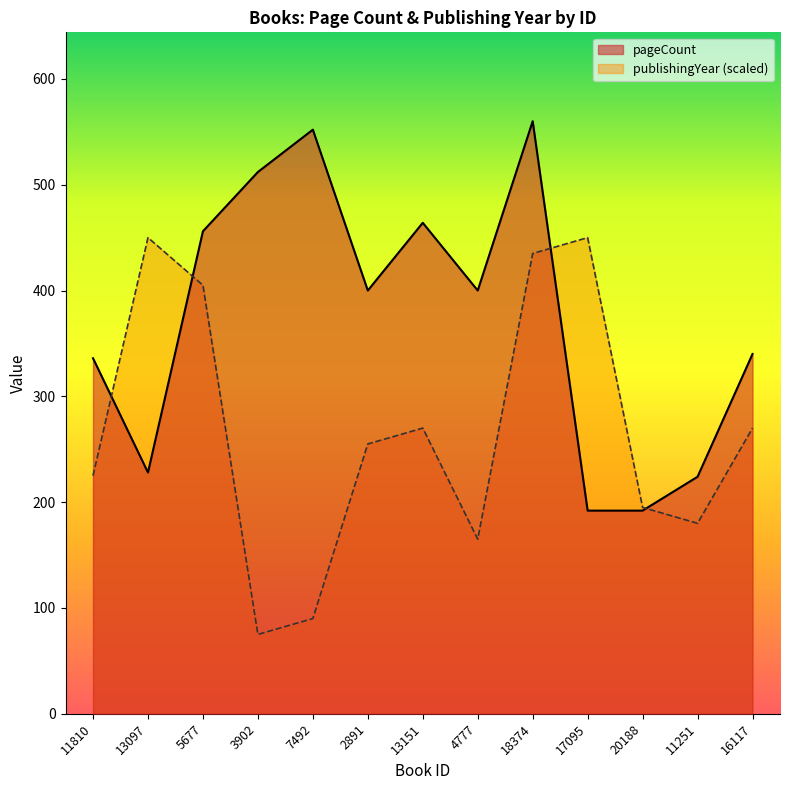

List the series in order of their peak value, lowest first.

publishingYear (scaled), pageCount